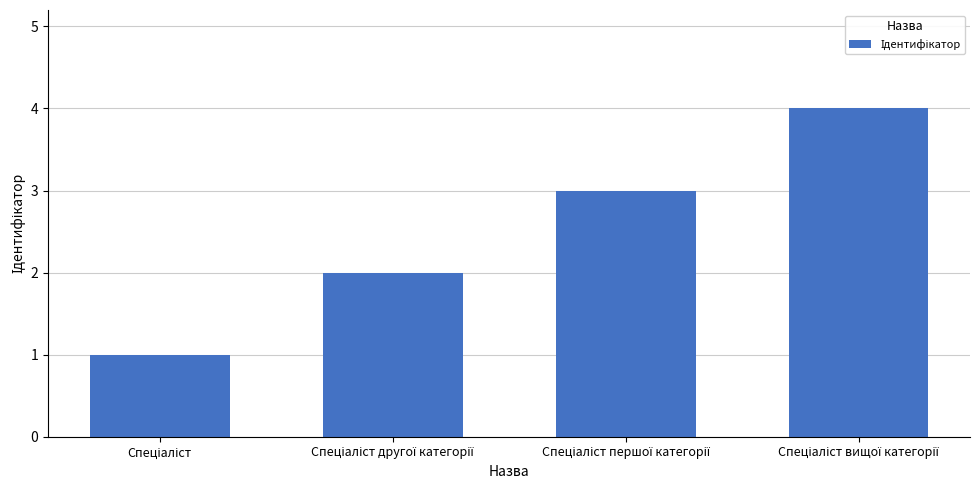

What is the maximum value shown in the chart?

4